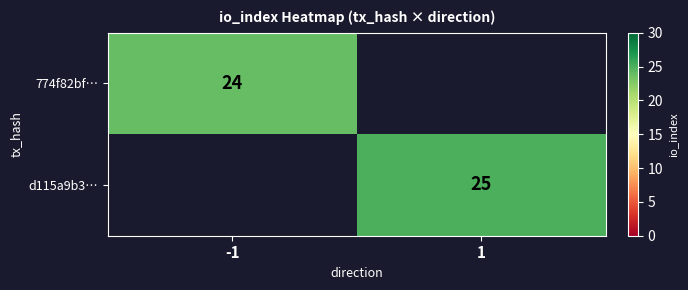

Is the value of 774f82bf… at -1 greater than the value of d115a9b3… at 1?

No